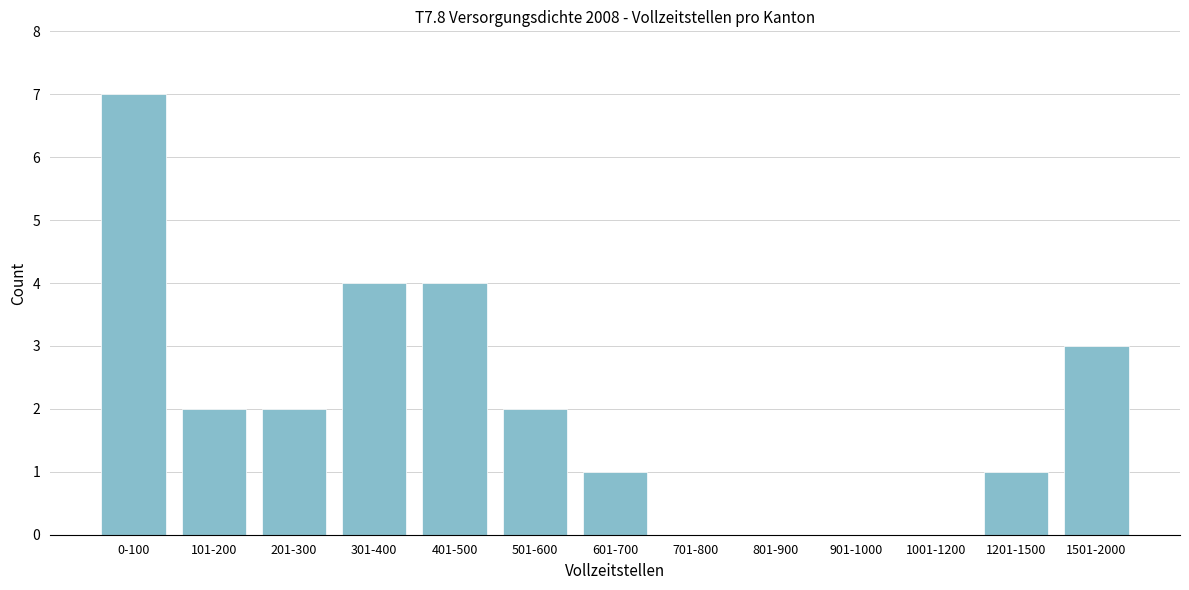

Reading right to left, transcribe all the data shown in this chart.

1501-2000=3	1201-1500=1	1001-1200=0	901-1000=0	801-900=0	701-800=0	601-700=1	501-600=2	401-500=4	301-400=4	201-300=2	101-200=2	0-100=7